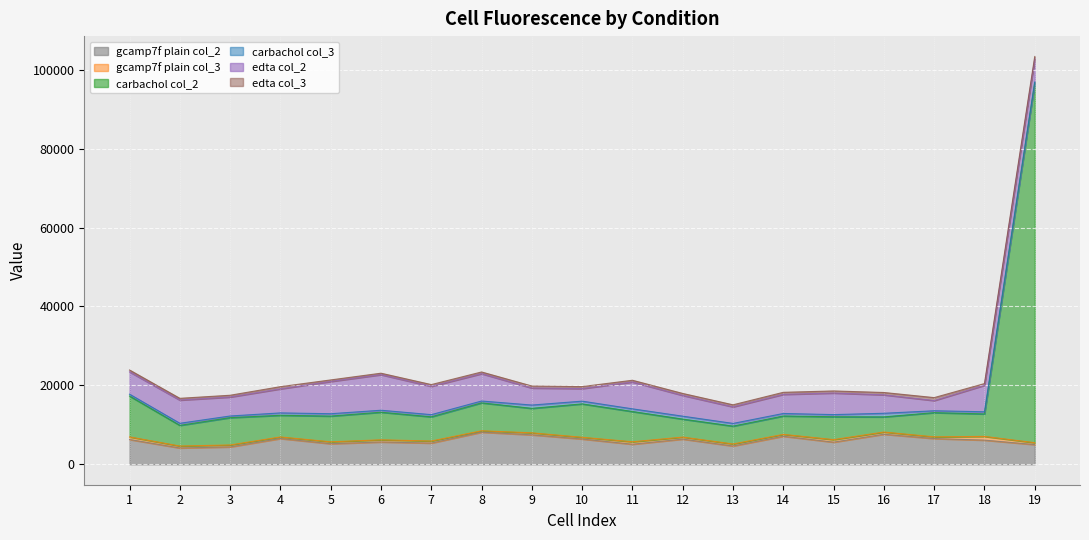

What is the maximum value for carbachol col_2?

91210.5